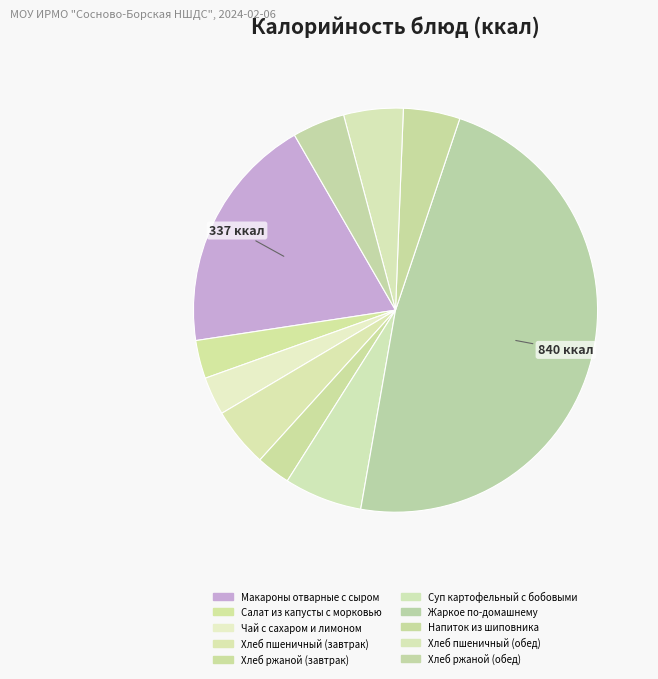

How many segments does this pie chart have?

10